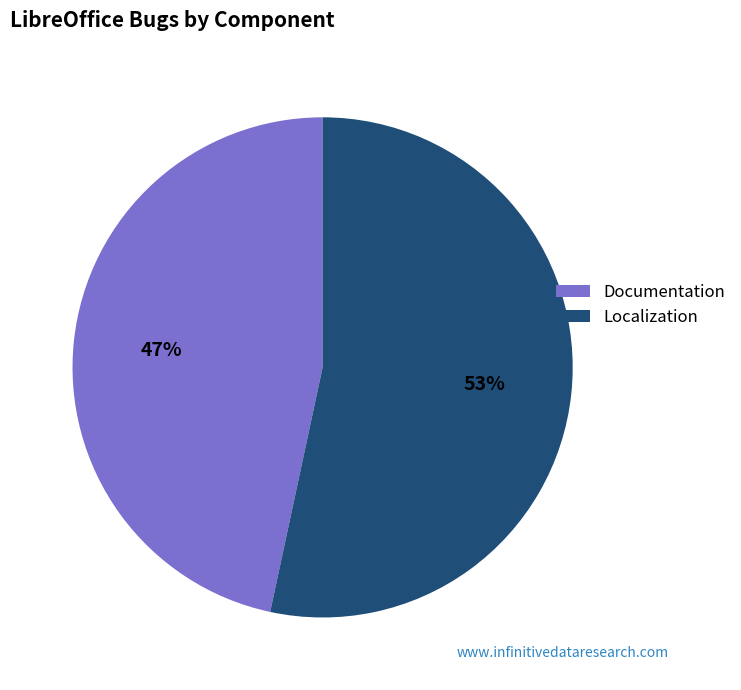

Approximately how many times larger is the value at Documentation compared to Localization?

0.9